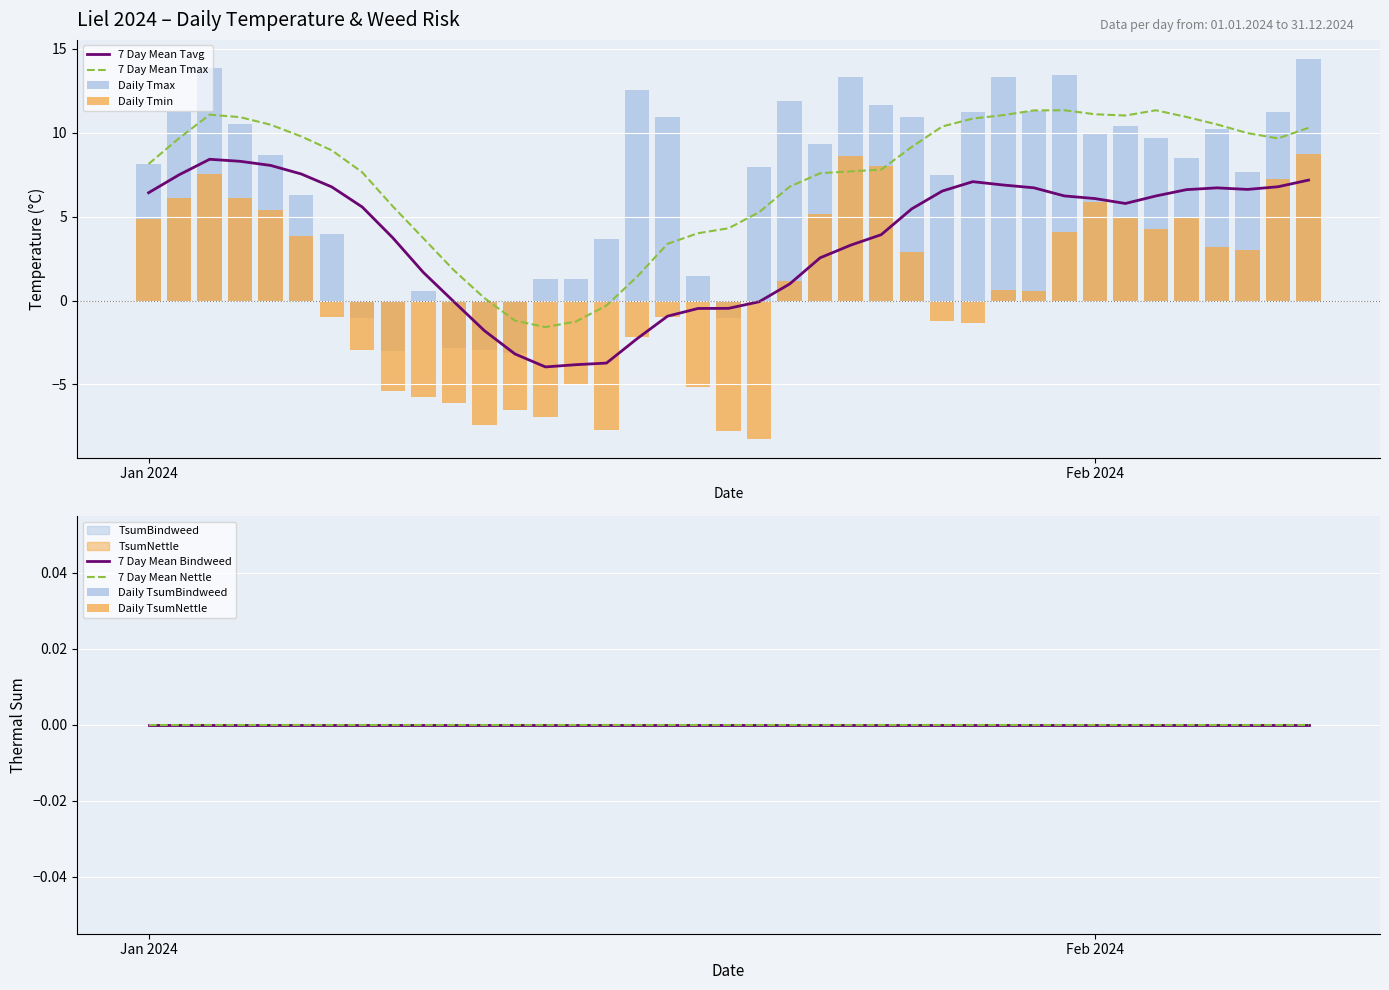

What position from the right is 11?

28